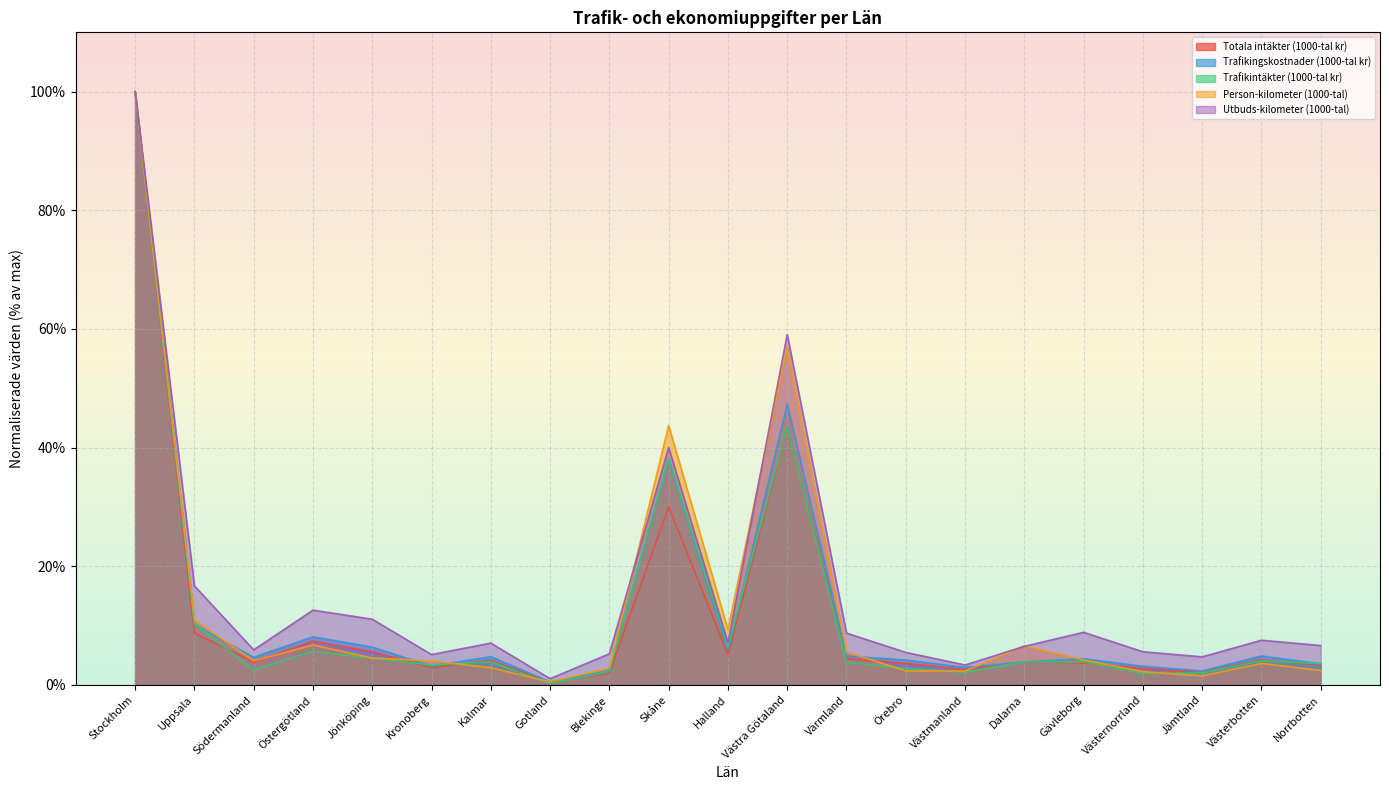

How many times do Person-kilometer (1000-tal) and Utbuds-kilometer (1000-tal) cross each other?

4